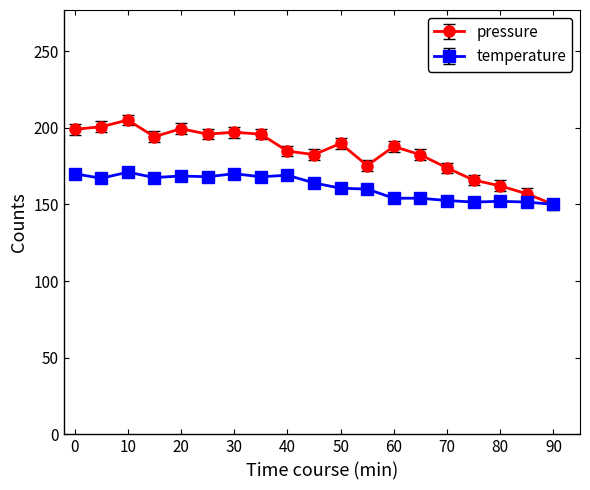

Rank the series by their maximum value, from highest to lowest.

pressure, temperature